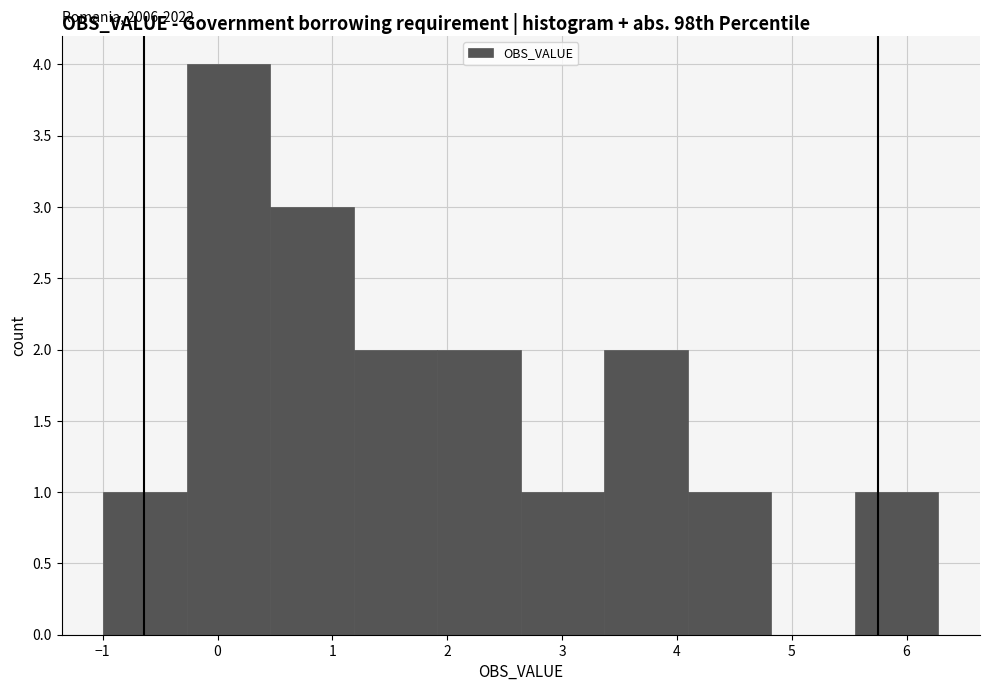

Over which range of the x-axis is the bar tallest?

-0.3 to 0.5